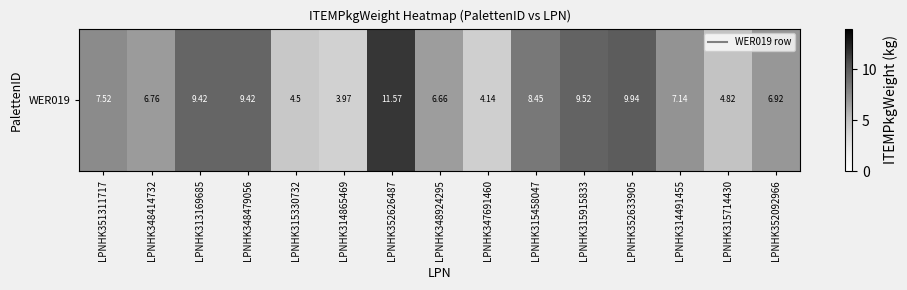

Rank the categories by value from lowest to highest.

LPNHK314865469, LPNHK347691460, LPNHK315330732, LPNHK315714430, LPNHK348924295, LPNHK348414732, LPNHK352092966, LPNHK314491455, LPNHK351311717, LPNHK315458047, LPNHK313169685, LPNHK348479056, LPNHK315915833, LPNHK352633905, LPNHK352626487